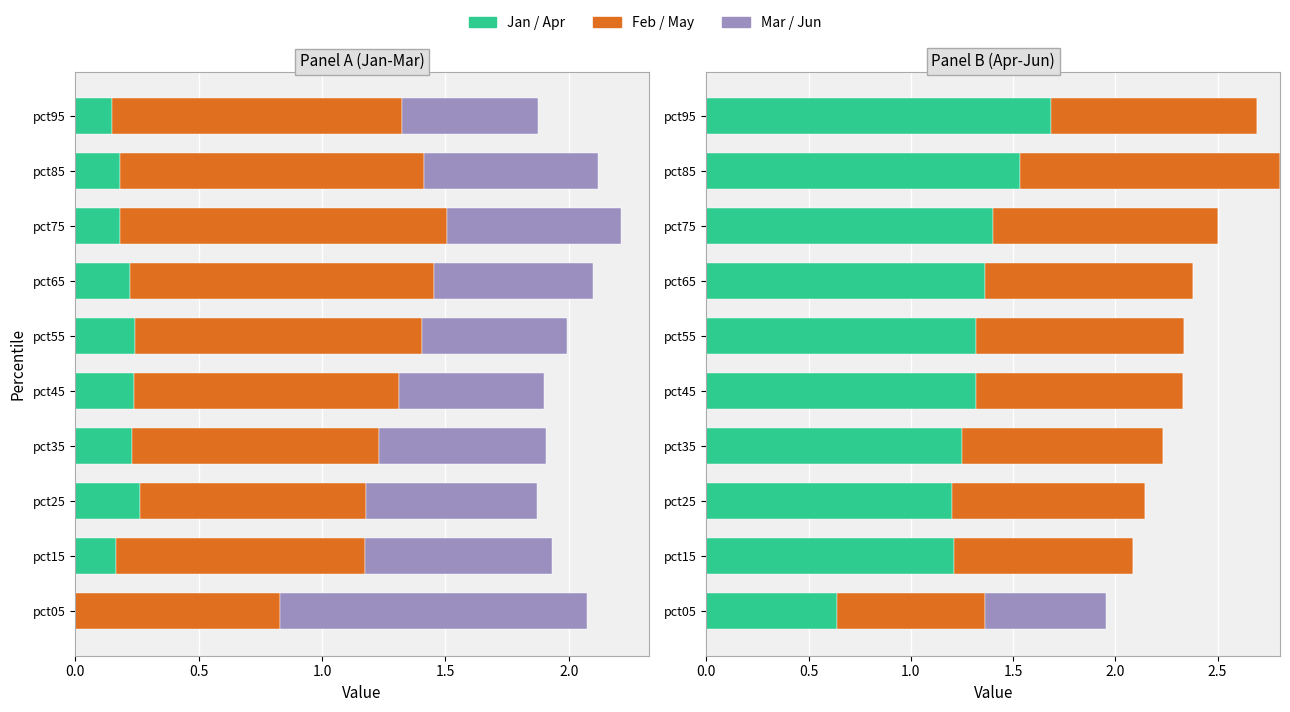

At how many categories does at least one series exceed 0?

10